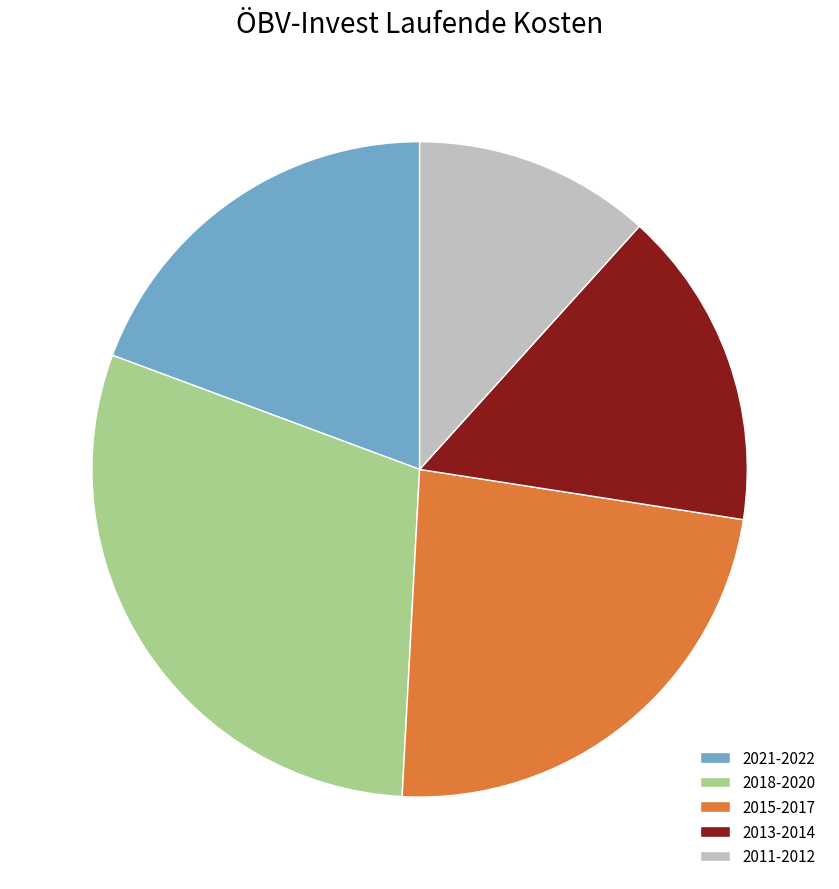

True or false: 2018-2020 accounts for 30% of the total.

True